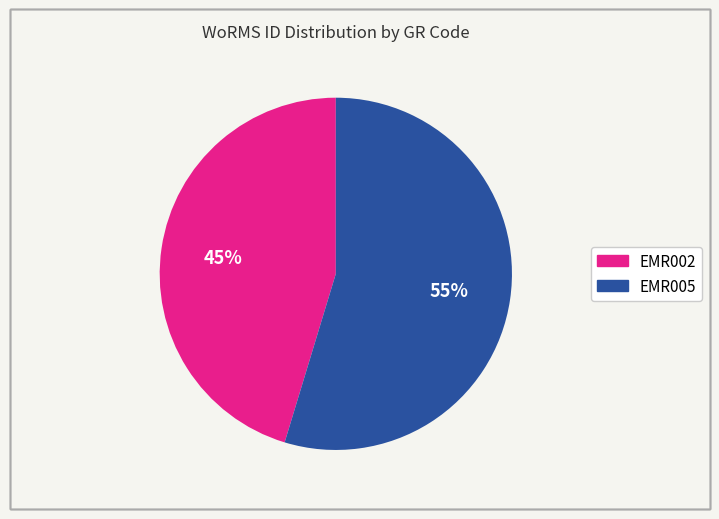

To the nearest percent, what is the average slice percentage?

50%